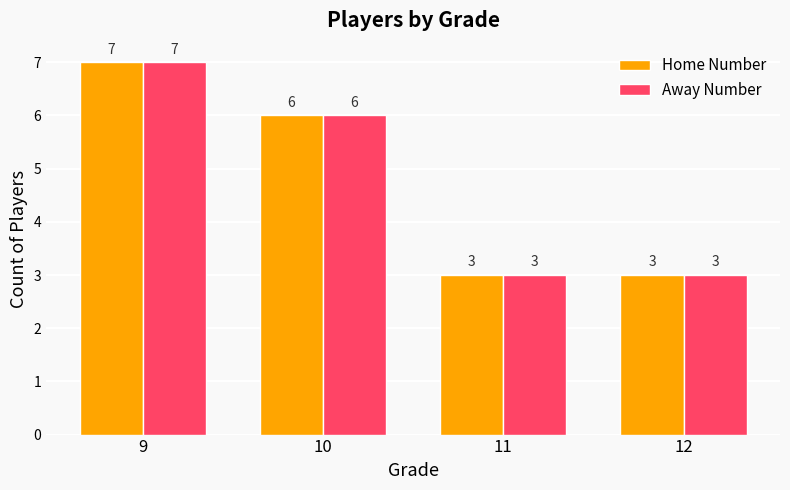

What is the highest value of the Home Number series?

7